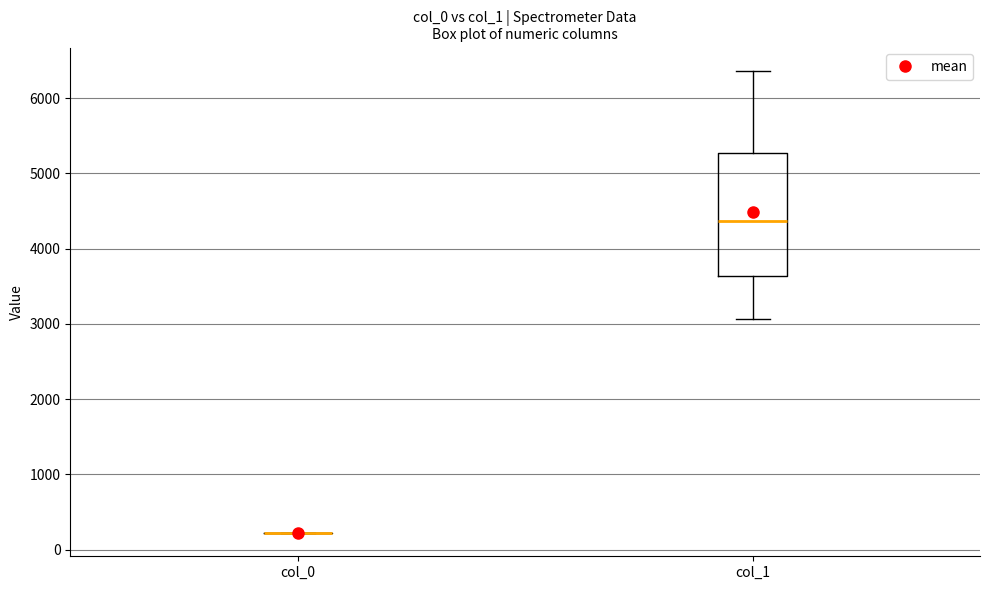

Comparing the boxes themselves (not the whiskers), which one is the tallest?

col_1